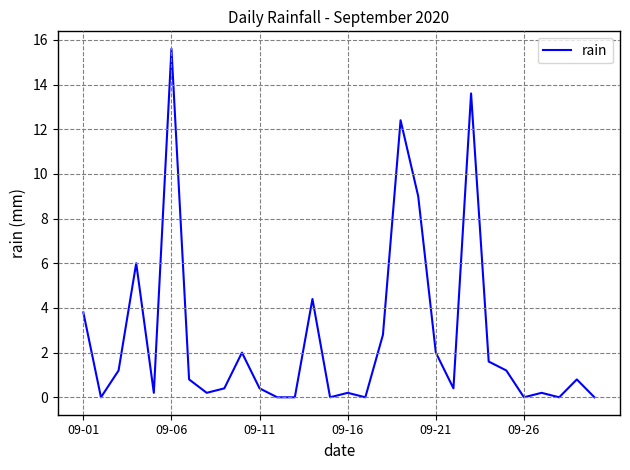

What is the maximum value shown in the chart?

15.6